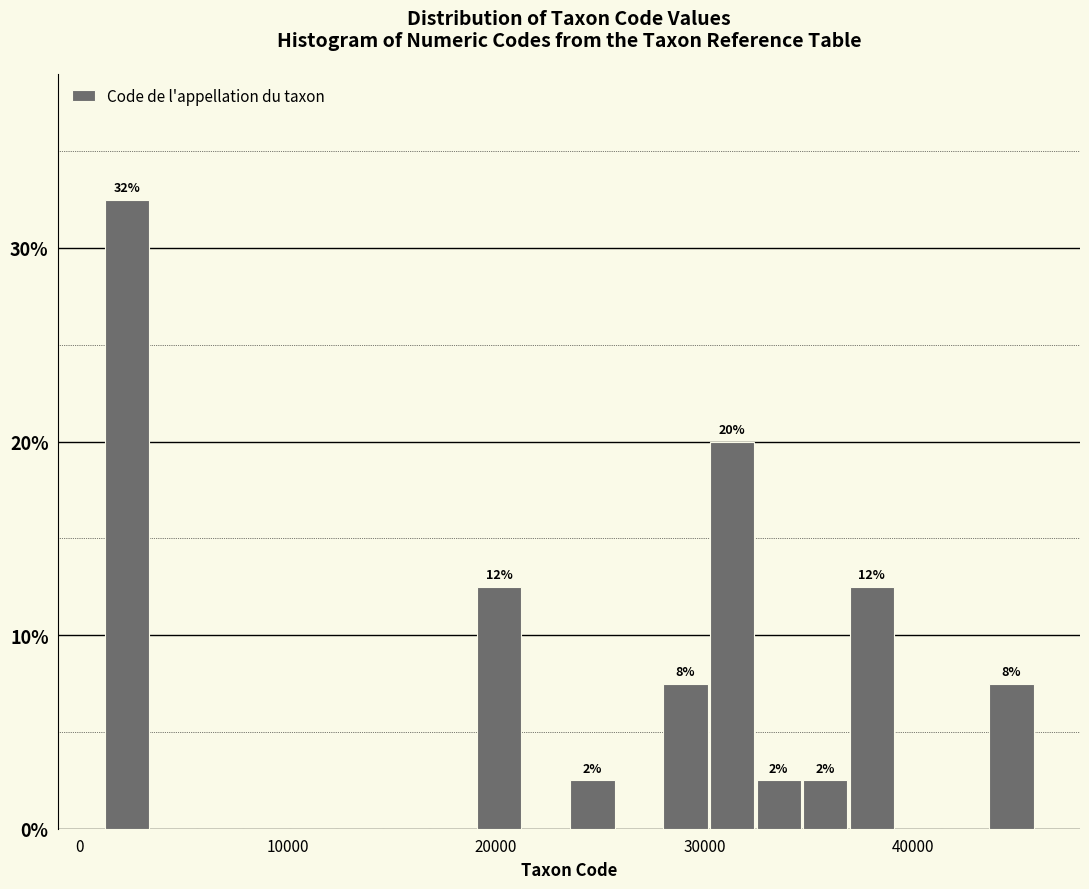

Read against the x-axis, roughly where is the centre of the tallest bar?

2000